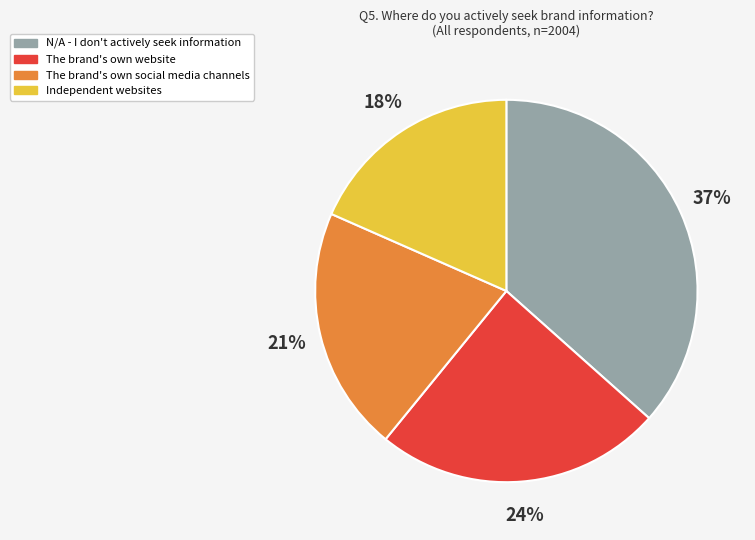

Is it true that N/A - I don't actively seek information is 51% of the pie?

False